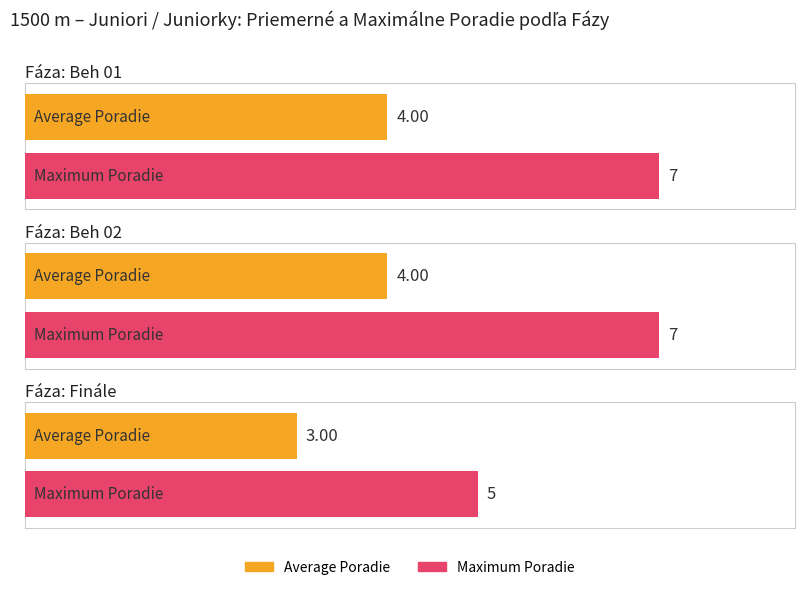

Where is Average utilization nearest to the value 4?

Beh 01